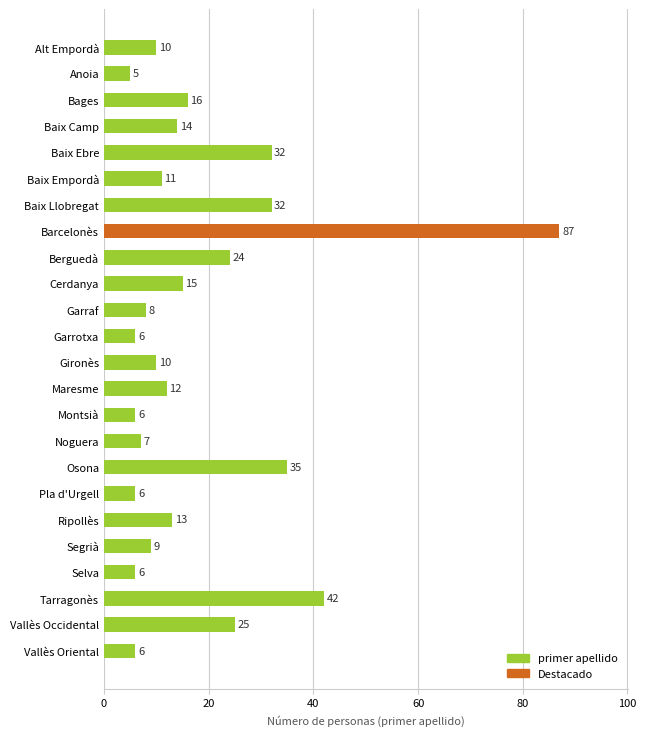

Count the number of data series in this chart.

1